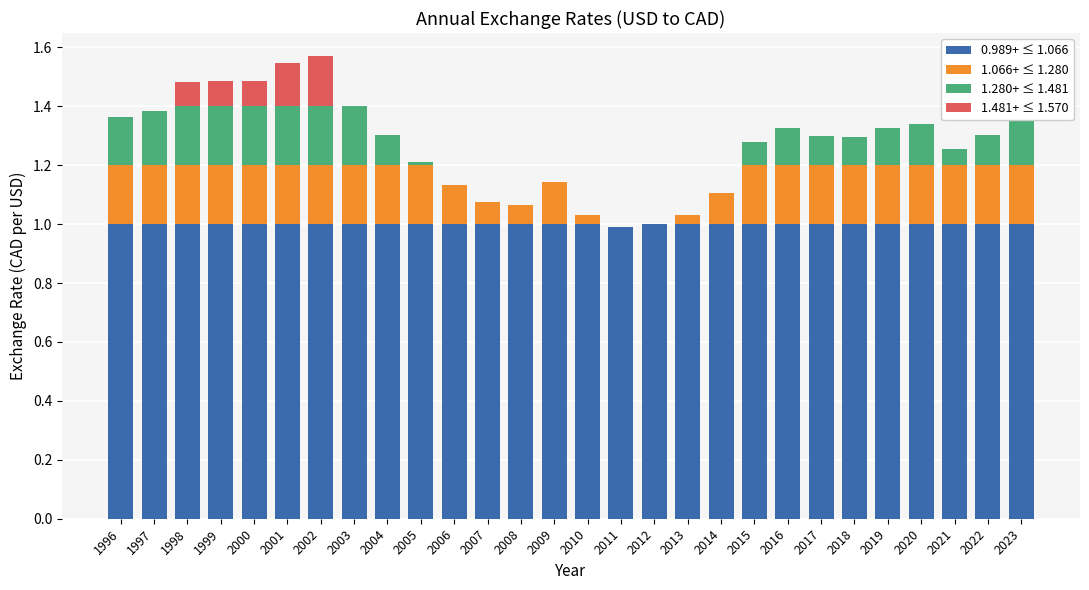

The 0.989+ ≤ 1.066 series shows 0.7 at 2023. True or false?

False